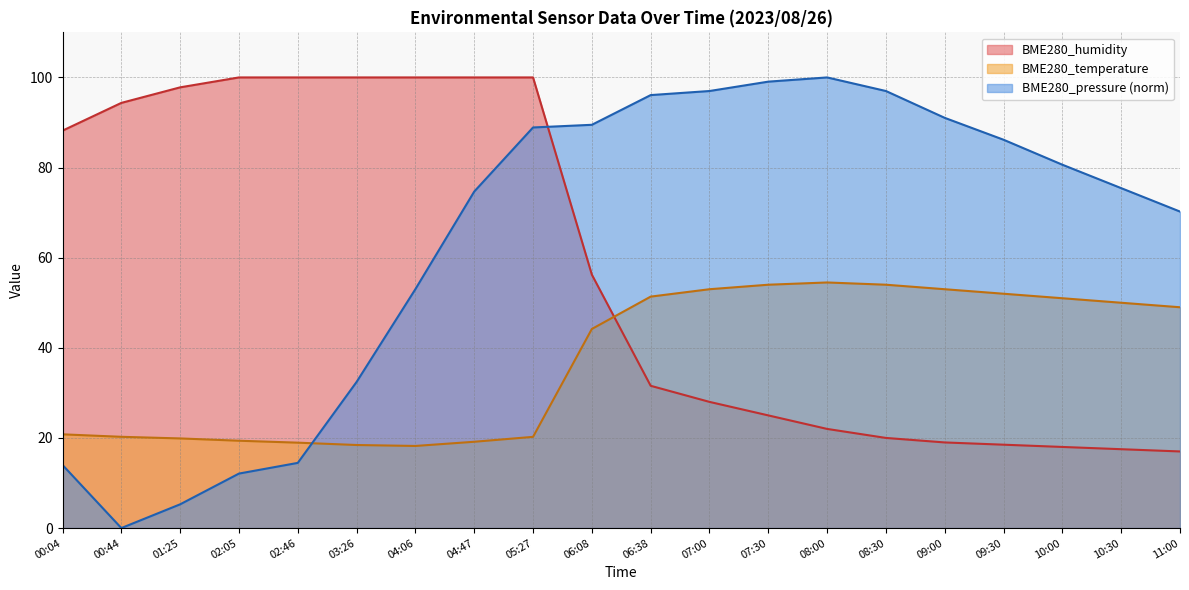

What is the minimum value for BME280_temperature?

18.2